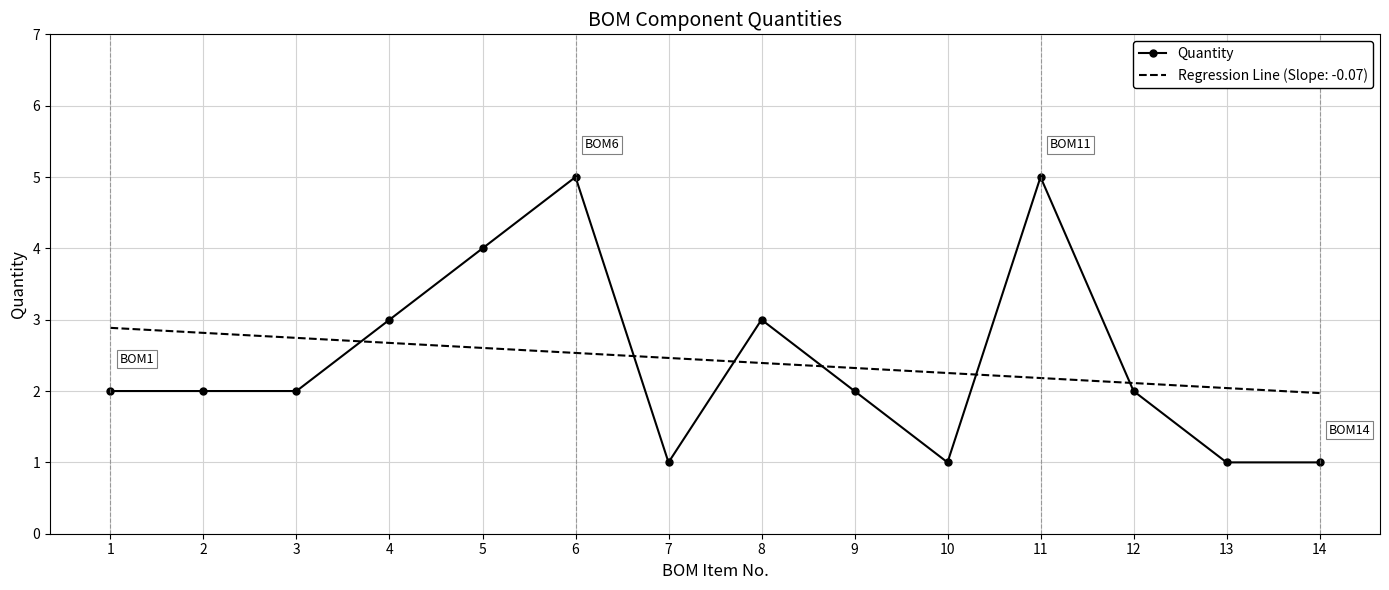

Rank the series by their maximum value, from lowest to highest.

Regression Line (Slope: -0.07), Quantity